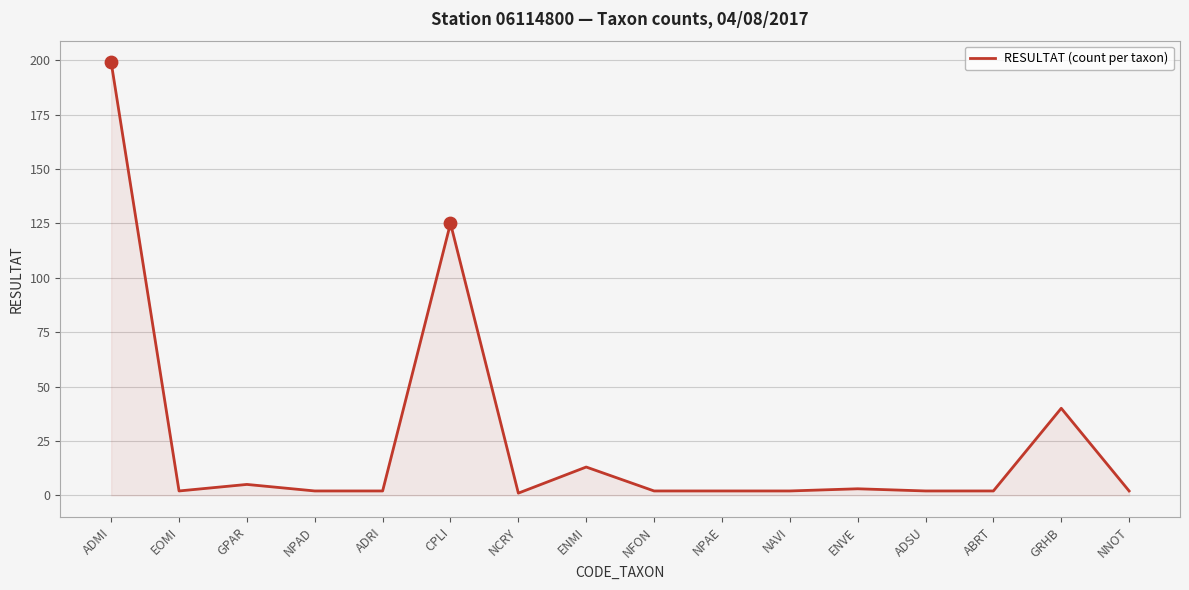

Which has a higher value, GRHB or ENVE?

GRHB